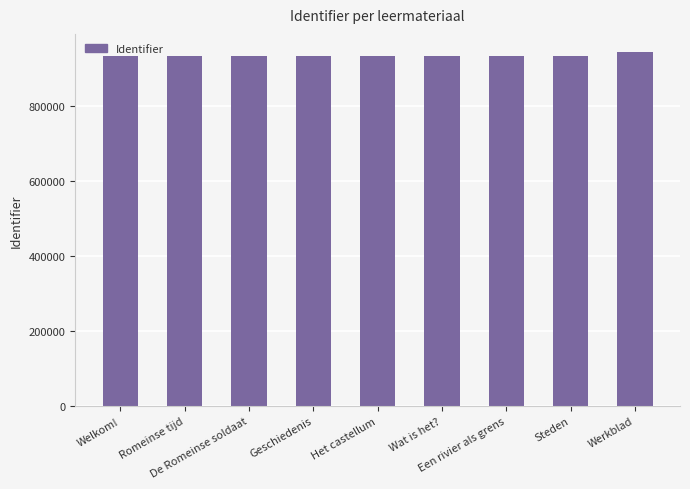

Approximately how many times larger is the value at Romeinse tijd compared to Steden?

1.0